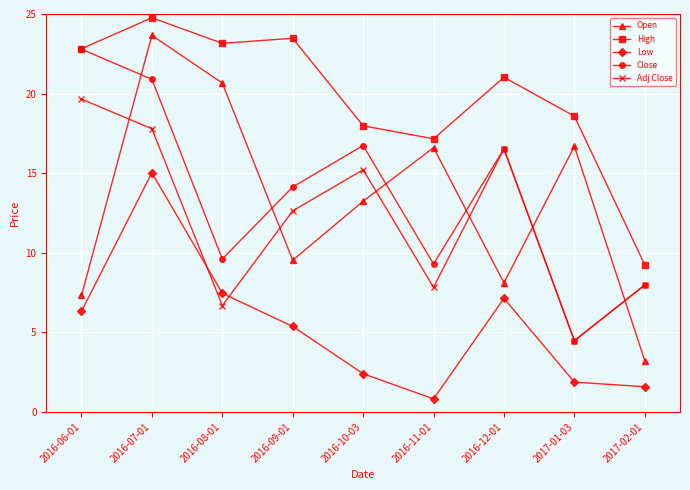

The value of Close at 2016-12-01 is 24.8. True or false?

False